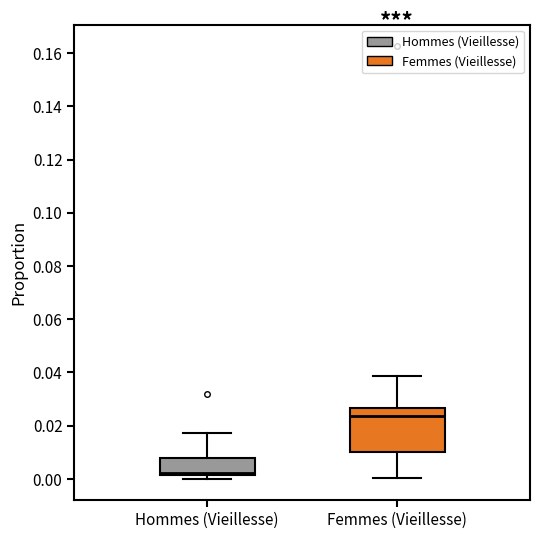

Which box is the tallest, from its lower edge to its upper edge?

Femmes (Vieillesse)